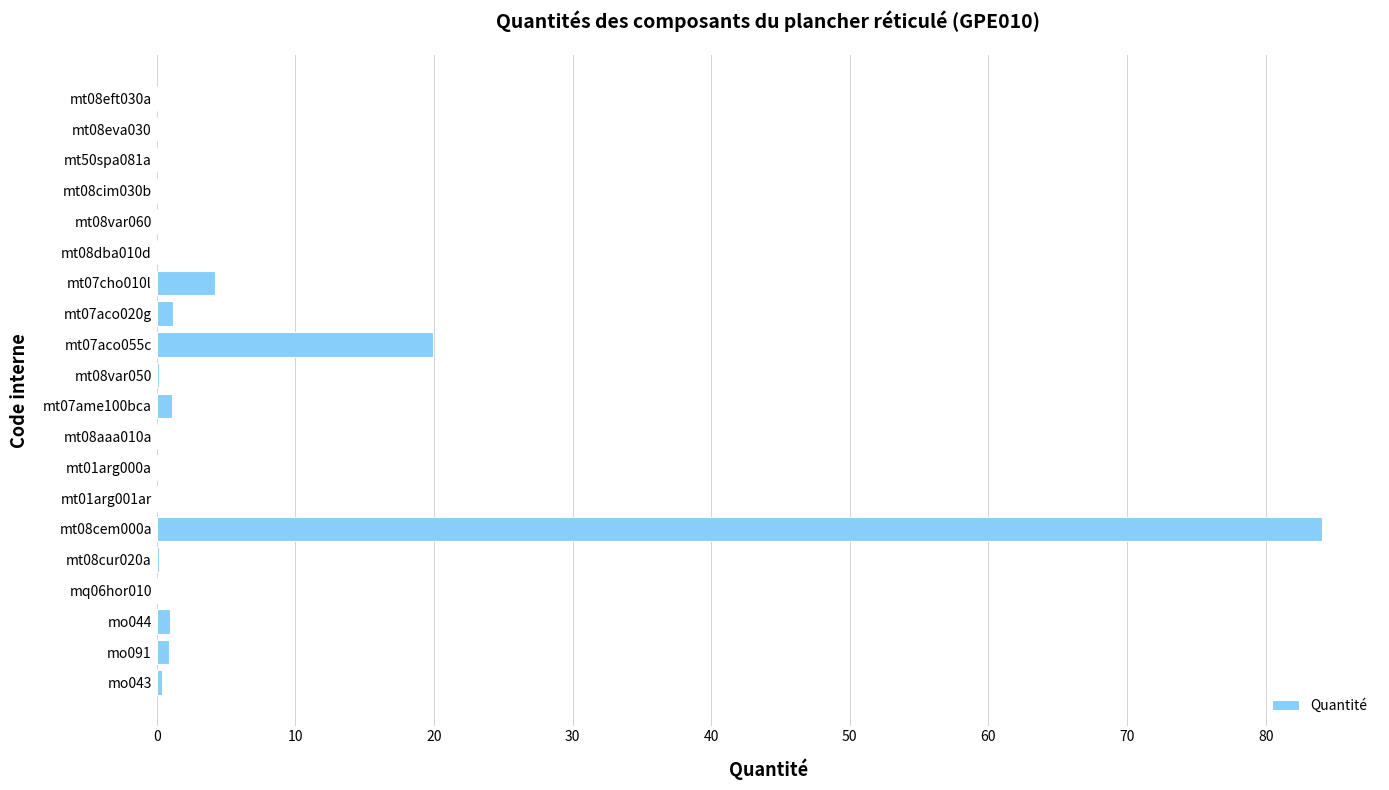

The value at mt08eva030 is 0.0. True or false?

True